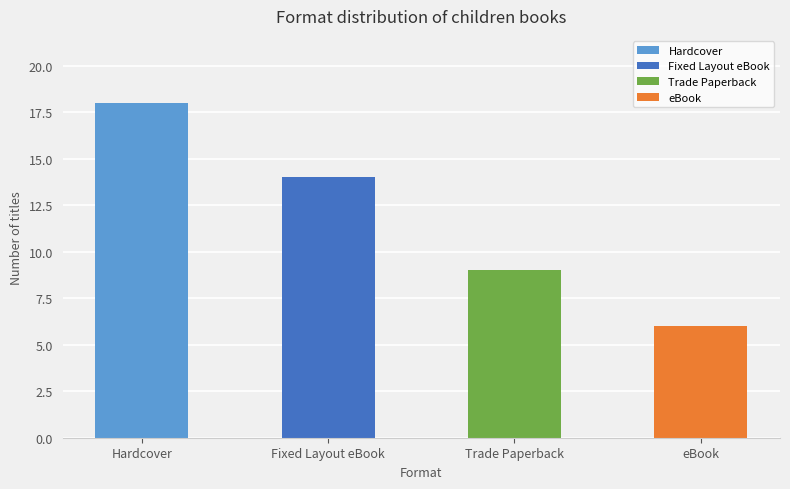

What is the label of the 3rd bar from the right?

Fixed Layout eBook